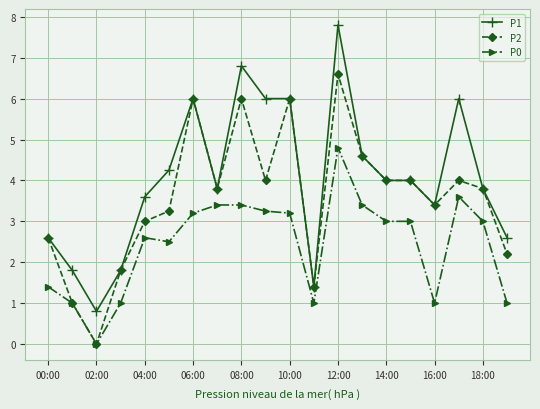

True or false: P0 and P1 intersect in this chart.

False